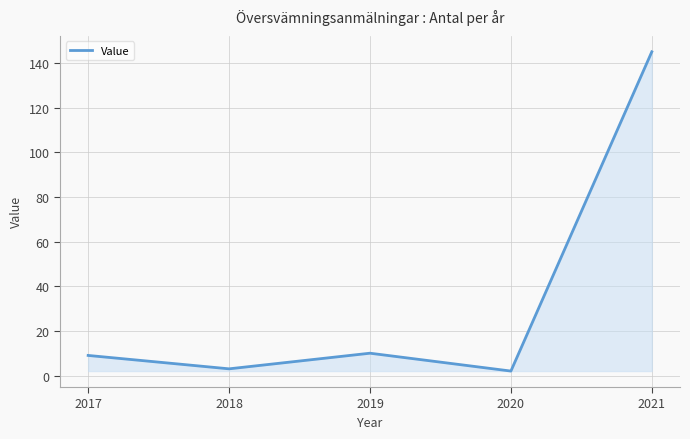

What is the difference between the maximum and minimum values?

143